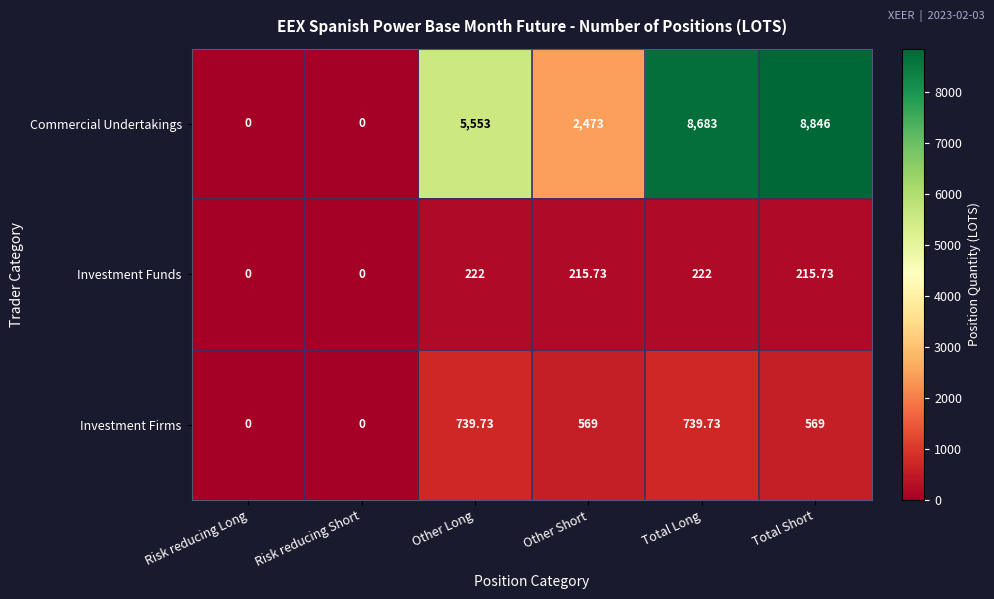

What is the difference between the highest and lowest values at Total Short?

8630.3